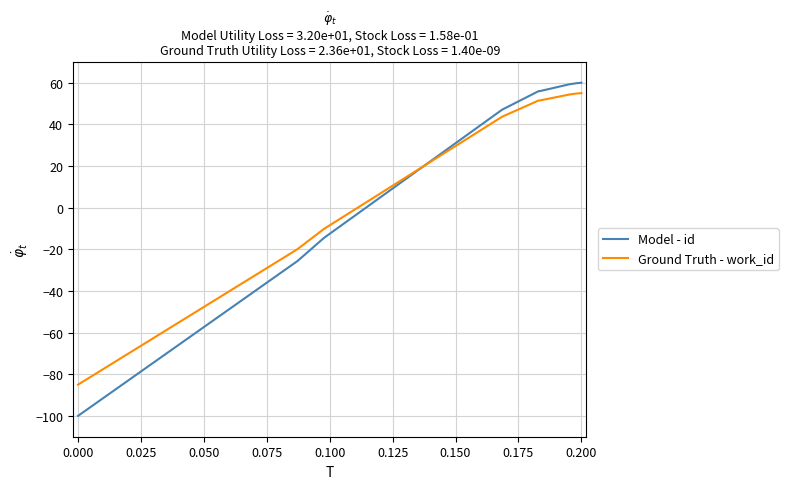

What is the difference between the maximum and minimum values in the Ground Truth - work_id series?

140.0